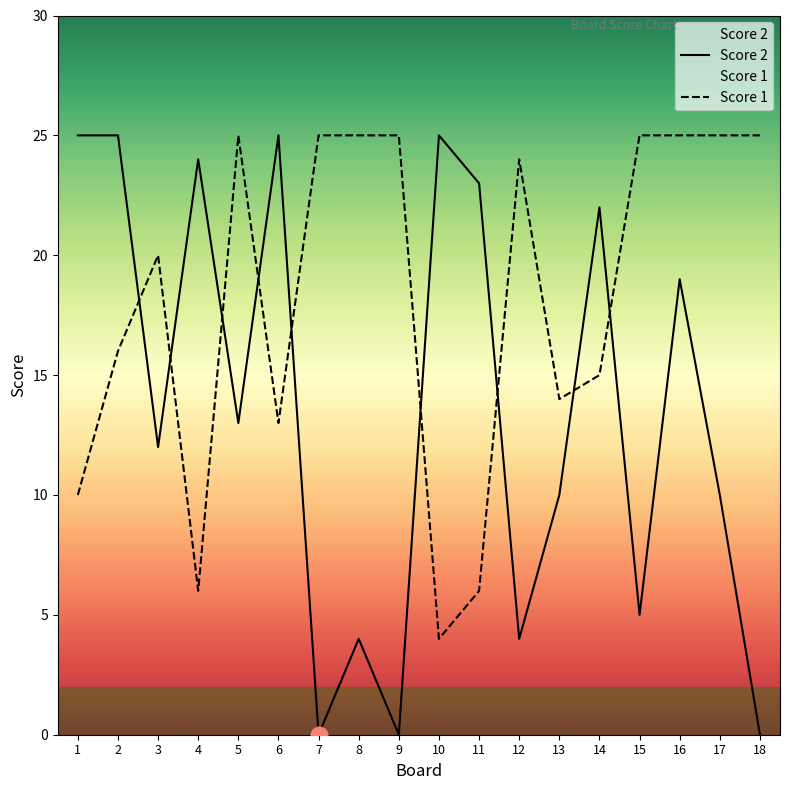

Count the number of categories in the chart.

18